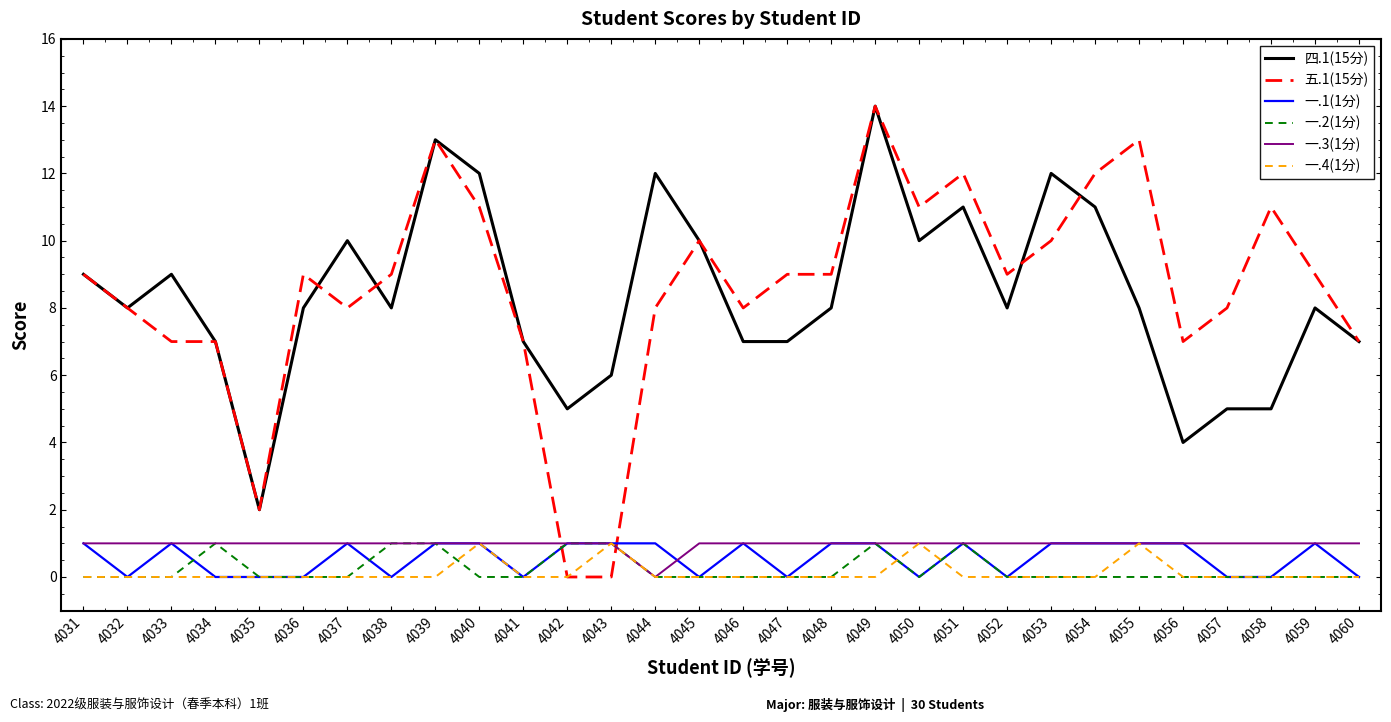

Is this an area chart (filled region under the line)?

No